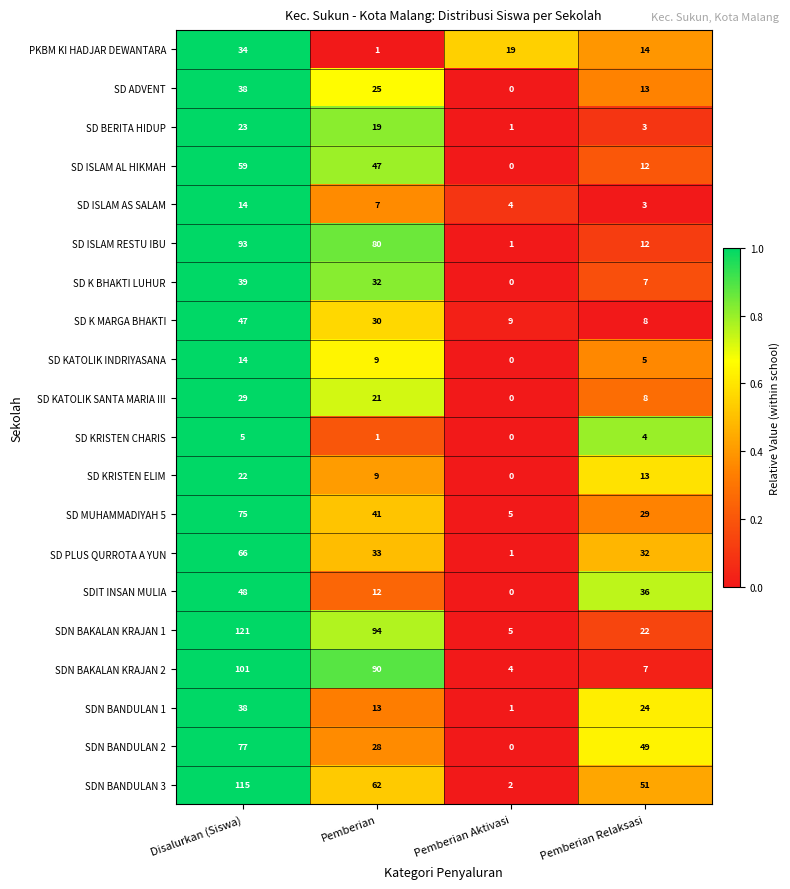

Which series has the widest spread of values?

SDN BAKALAN KRAJAN 1